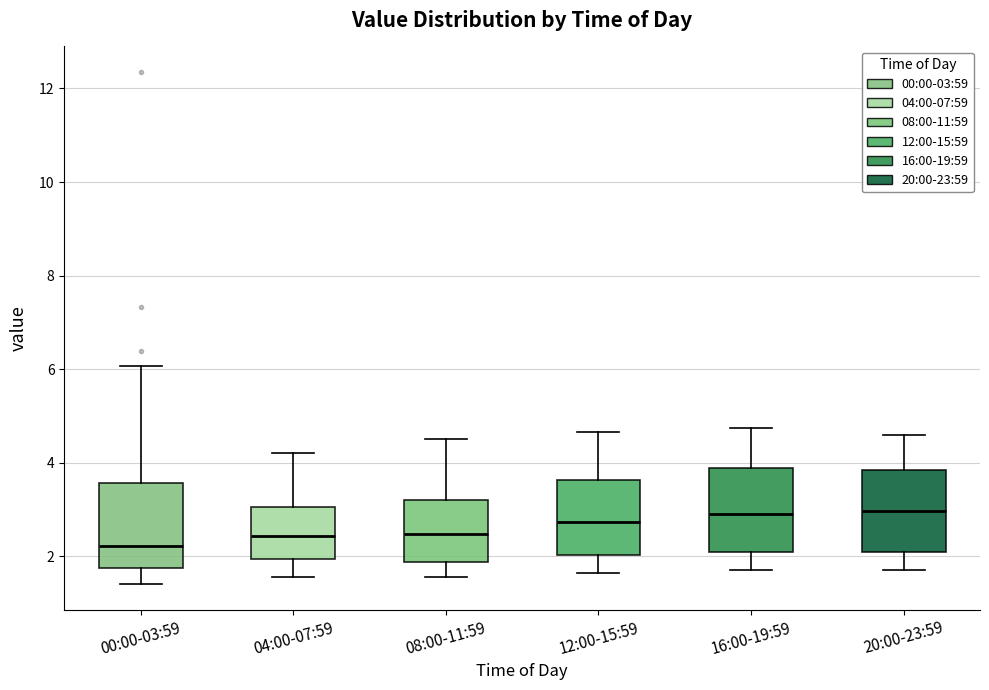

Reading left to right, read every box against the y-axis: the position of its median line, the range the box covers, and the ends of its whiskers. The values are not printed on the chart, so give them approximately, as read against the axis.

00:00-03:59: median 2.2, box 1.8 to 3.6, whiskers 1.4 to 6.0
04:00-07:59: median 2.4, box 2.0 to 3.0, whiskers 1.6 to 4.2
08:00-11:59: median 2.4, box 1.8 to 3.2, whiskers 1.6 to 4.6
12:00-15:59: median 2.8, box 2.0 to 3.6, whiskers 1.6 to 4.6
16:00-19:59: median 3.0, box 2.2 to 3.8, whiskers 1.8 to 4.8
20:00-23:59: median 3.0, box 2.2 to 3.8, whiskers 1.8 to 4.6